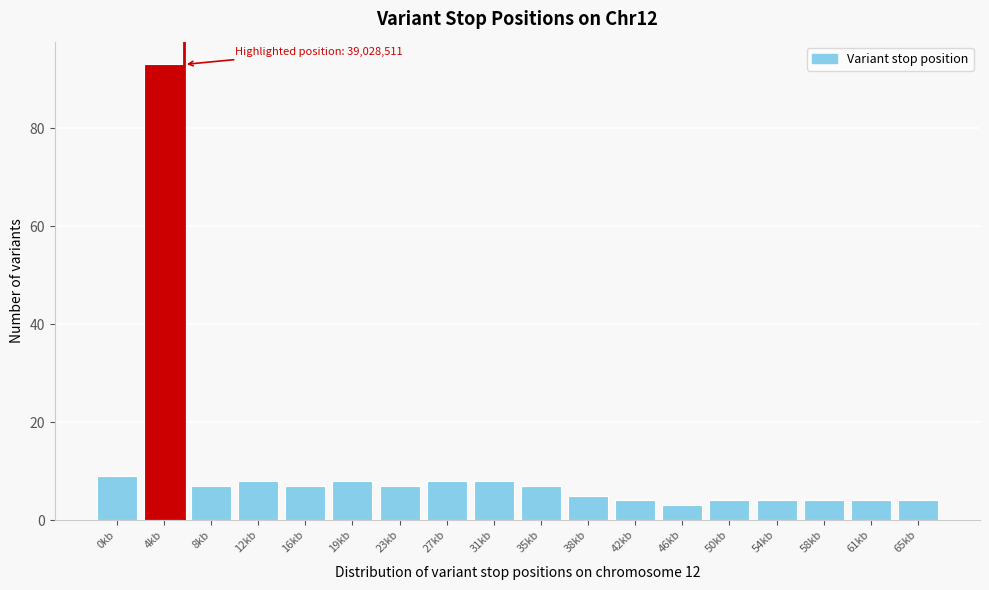

Reading left to right, what are all the values shown in this chart?

9	93	7	8	7	8	7	8	8	7	5	4	3	4	4	4	4	4